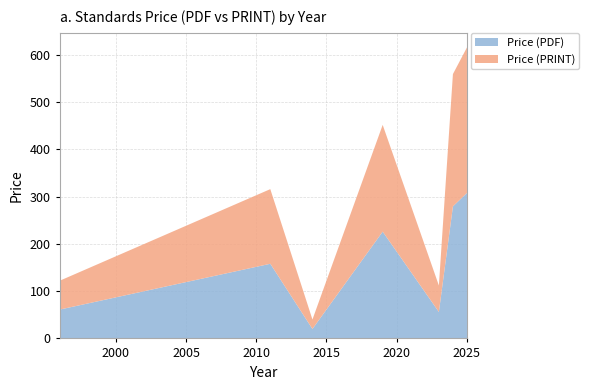

What is the lowest value of the Price (PDF) series?

20.0